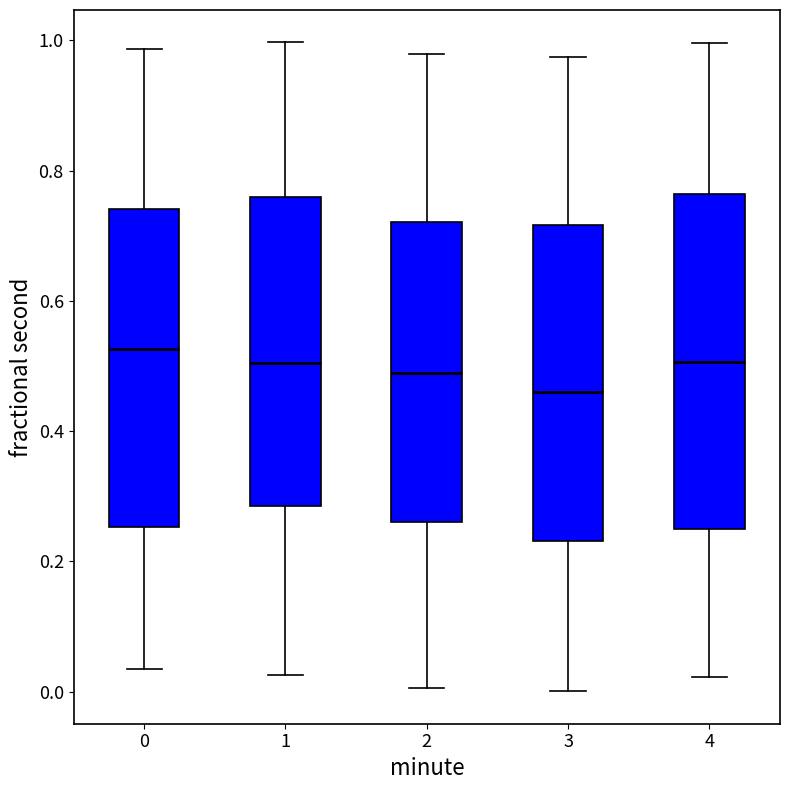

Which box's median line is the lowest?

3